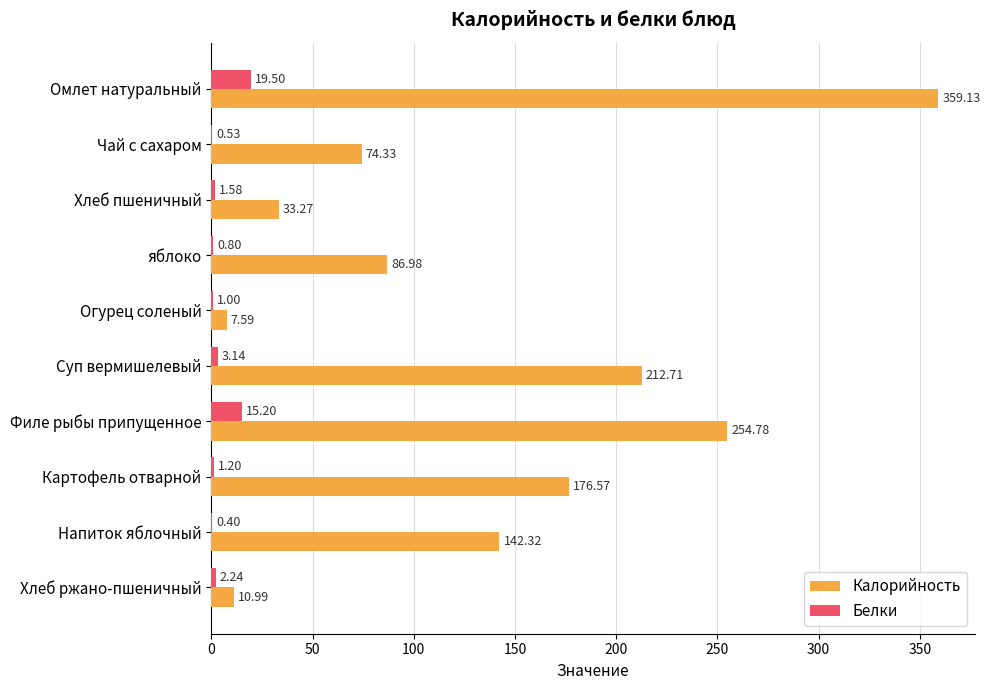

What are all the series names shown in the legend?

Калорийность, Белки